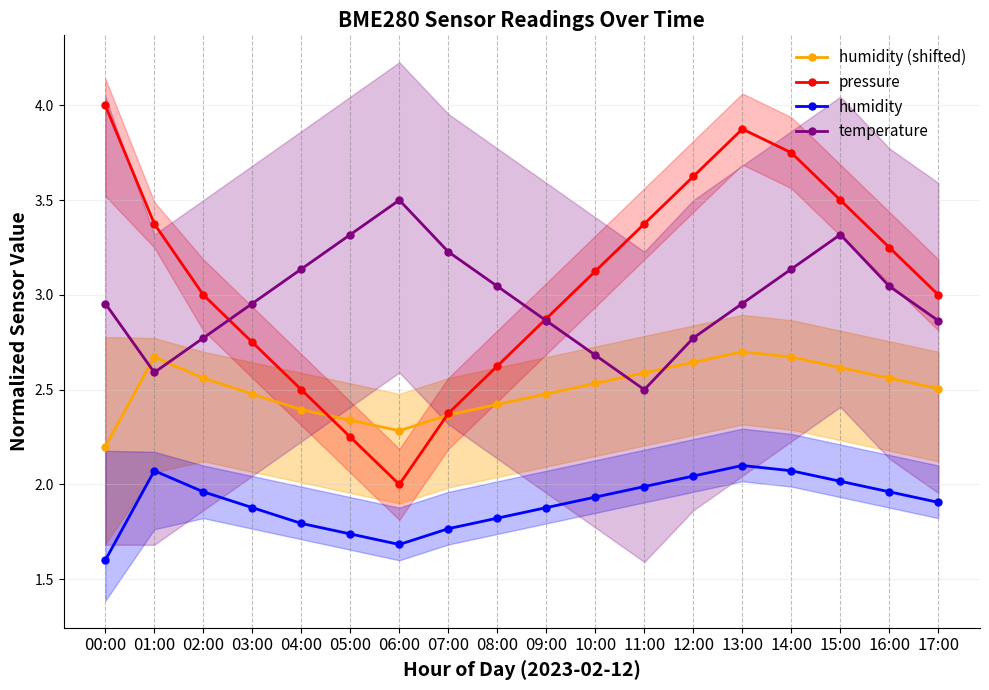

What are all the series names shown in the legend?

humidity (shifted), pressure, humidity, temperature